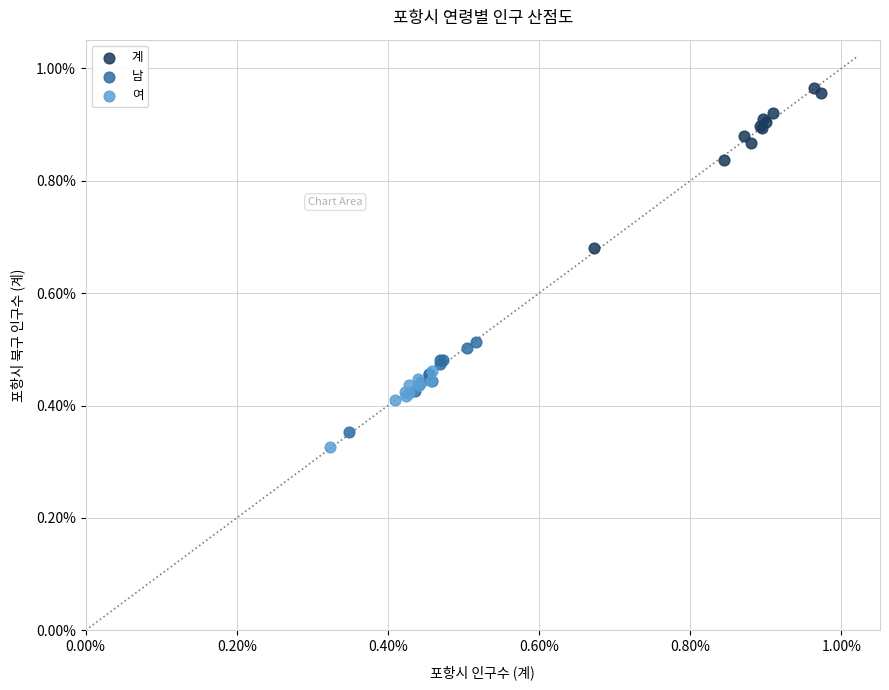

What are all the series names shown in the legend?

계, 남, 여